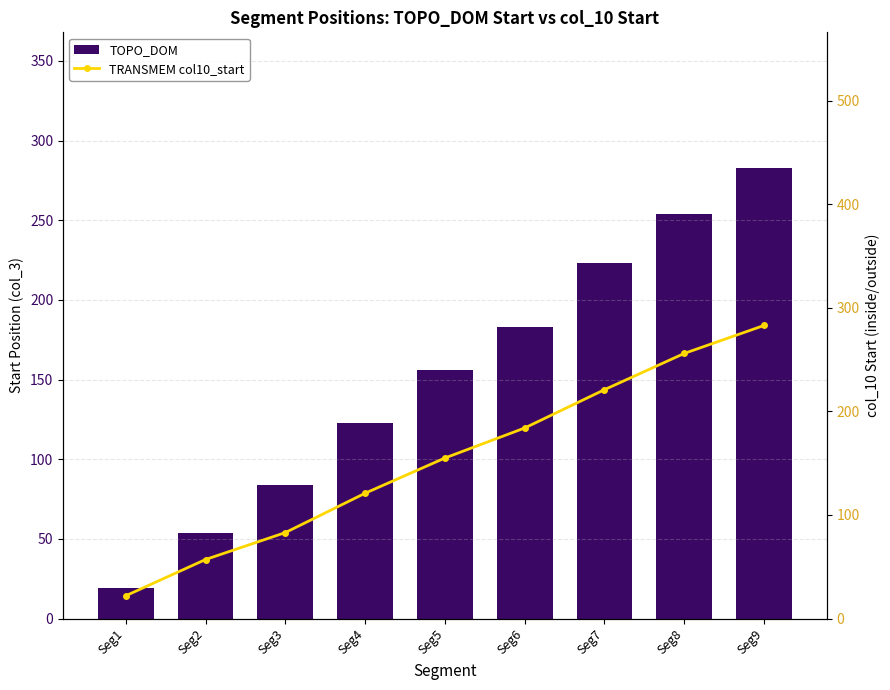

What is the sum of all TOPO_DOM values?

1379